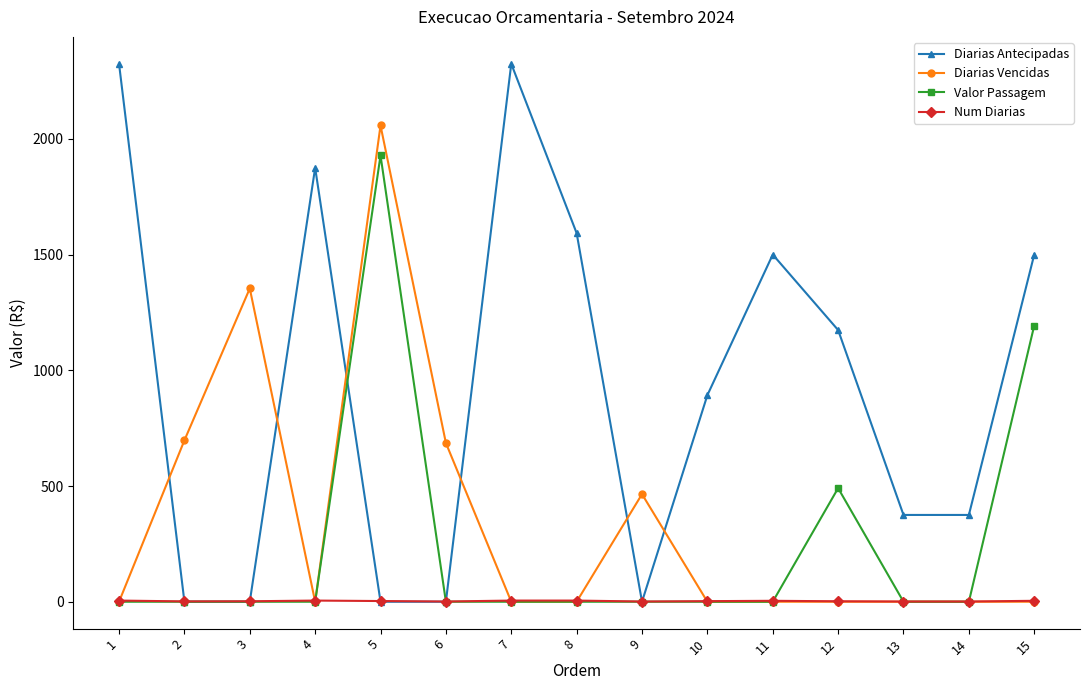

True or false: Diarias Antecipadas has more than 2 interior local peaks.

True